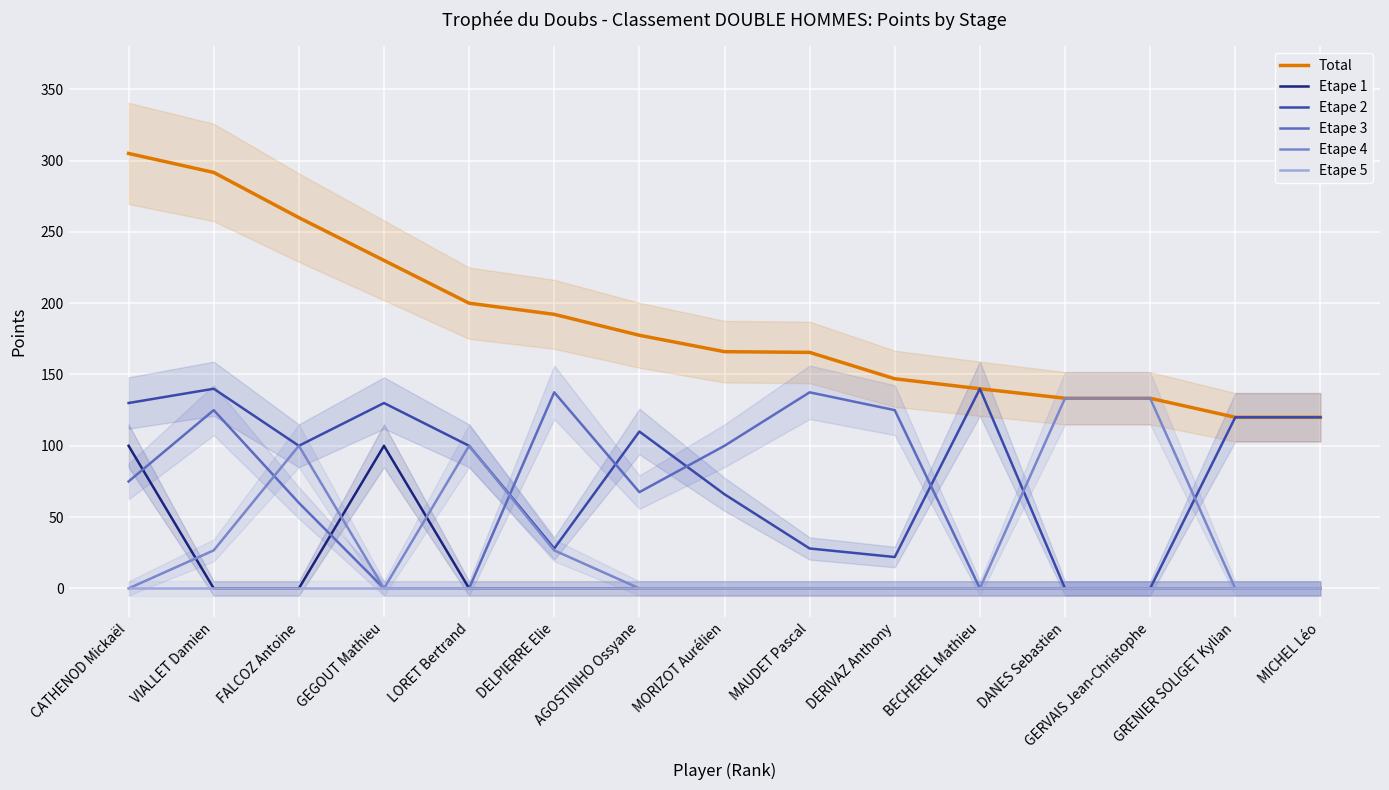

Is it true that Etape 4 equals 0.0 at AGOSTINHO Ossyane?

True